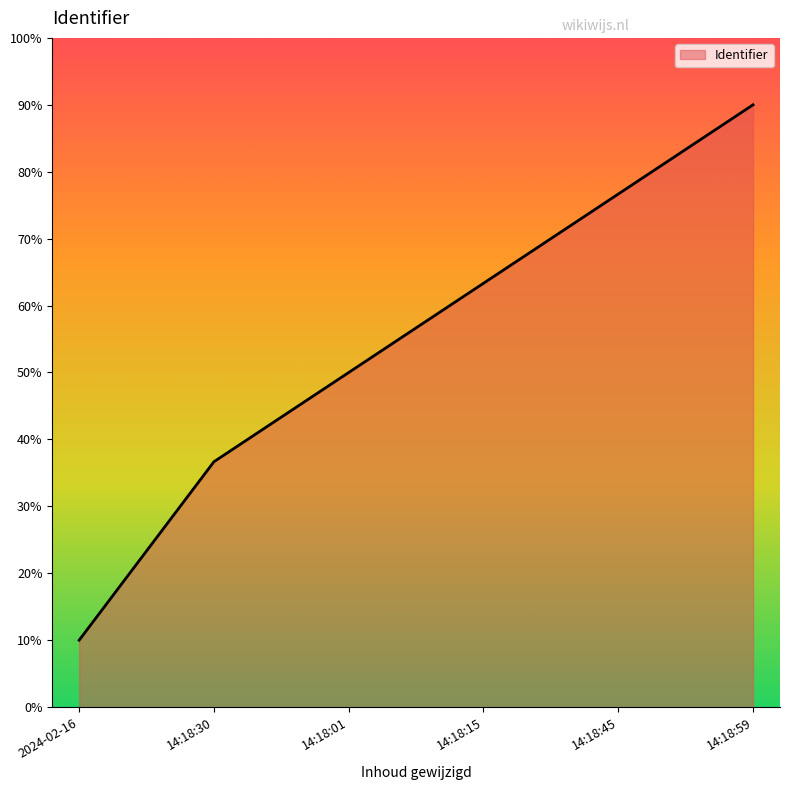

How many values are below 63?

3